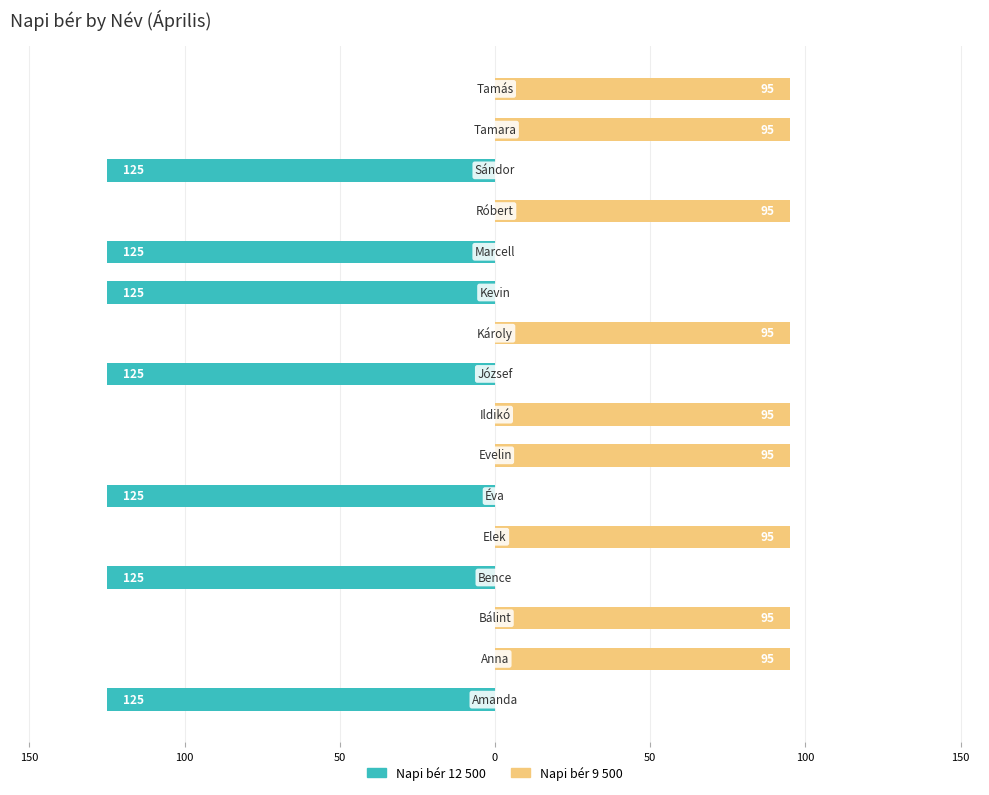

What is the total value across all series at 13?

-125